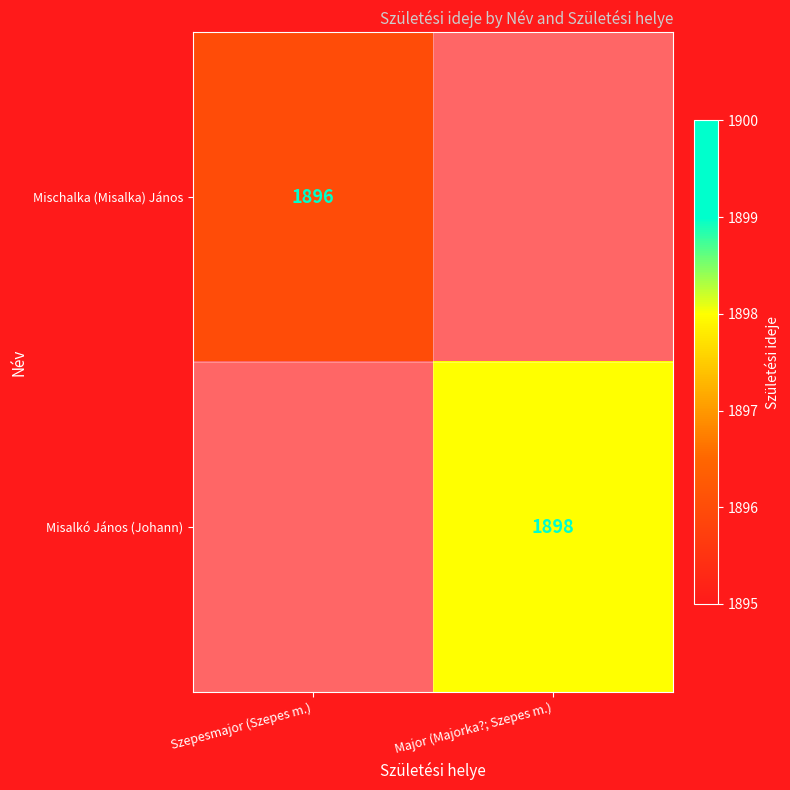

What is the greatest value displayed?

1898.0